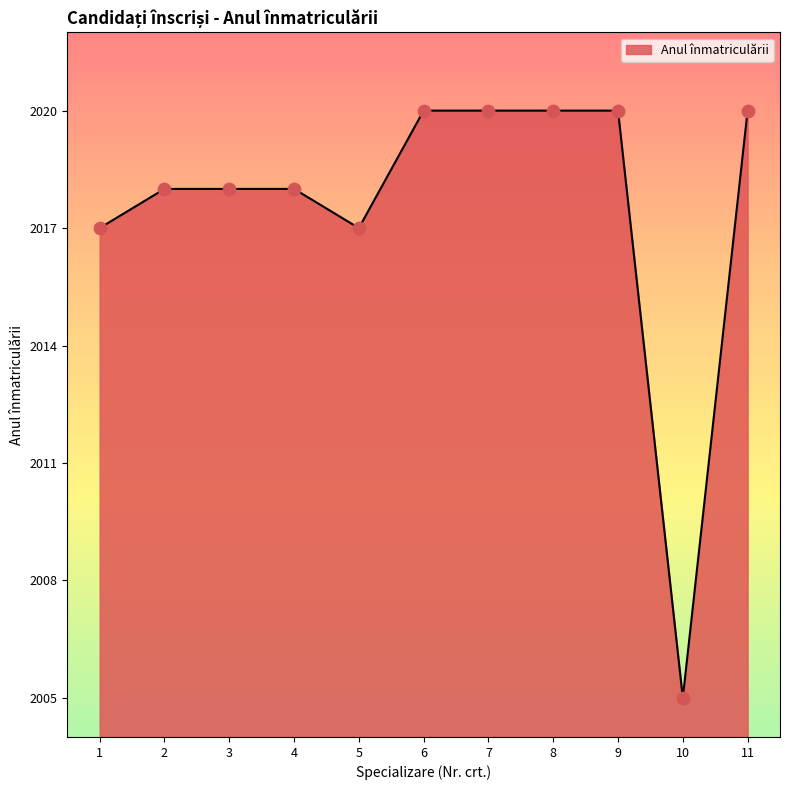

Between 1 and 6, which is larger?

6